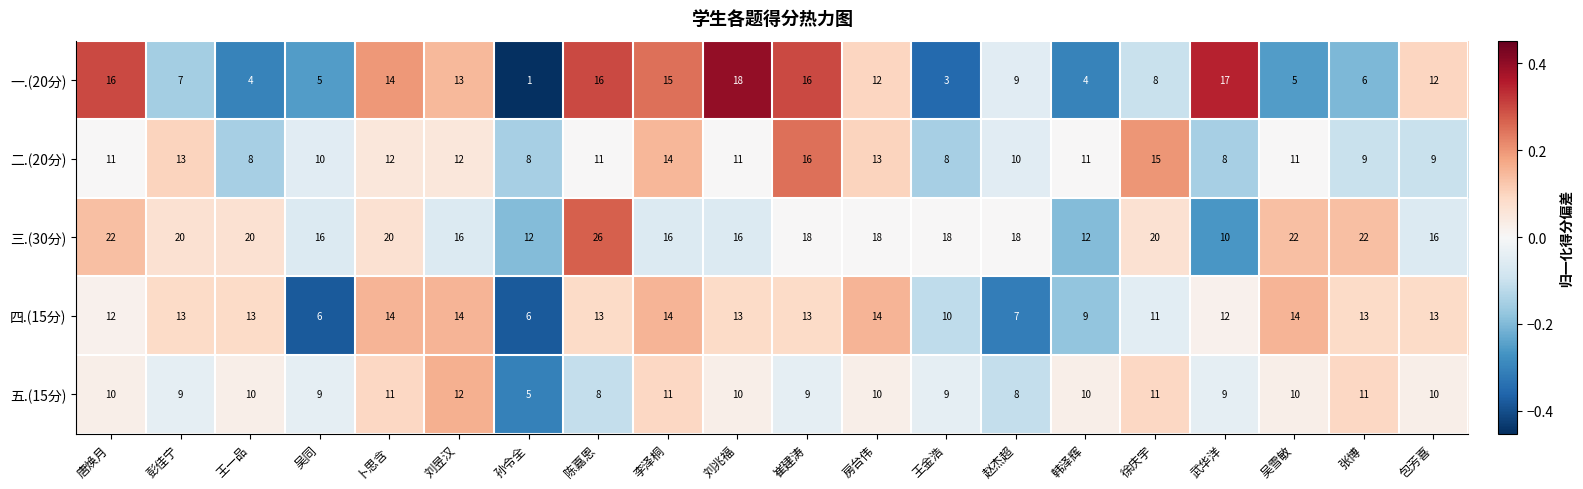

What is the maximum value shown in the chart?

26